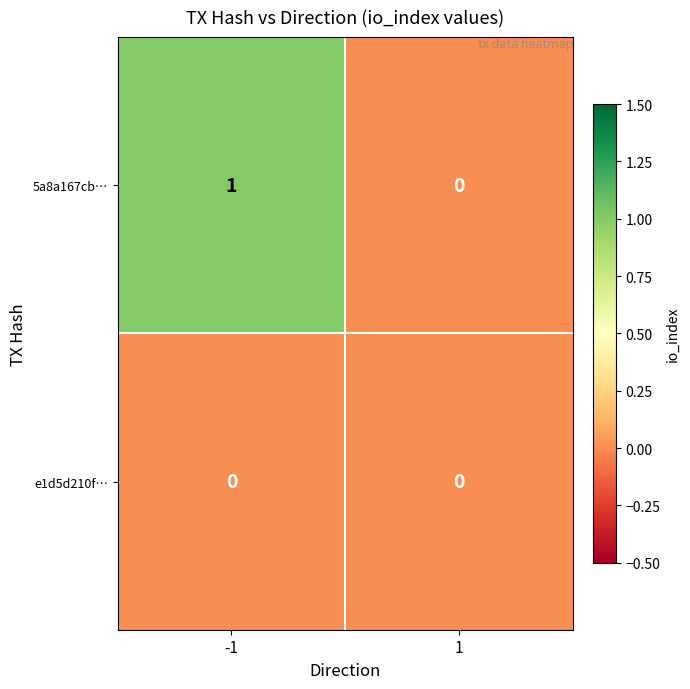

Rank the series by their average value, from highest to lowest.

5a8a167cb…, e1d5d210f…